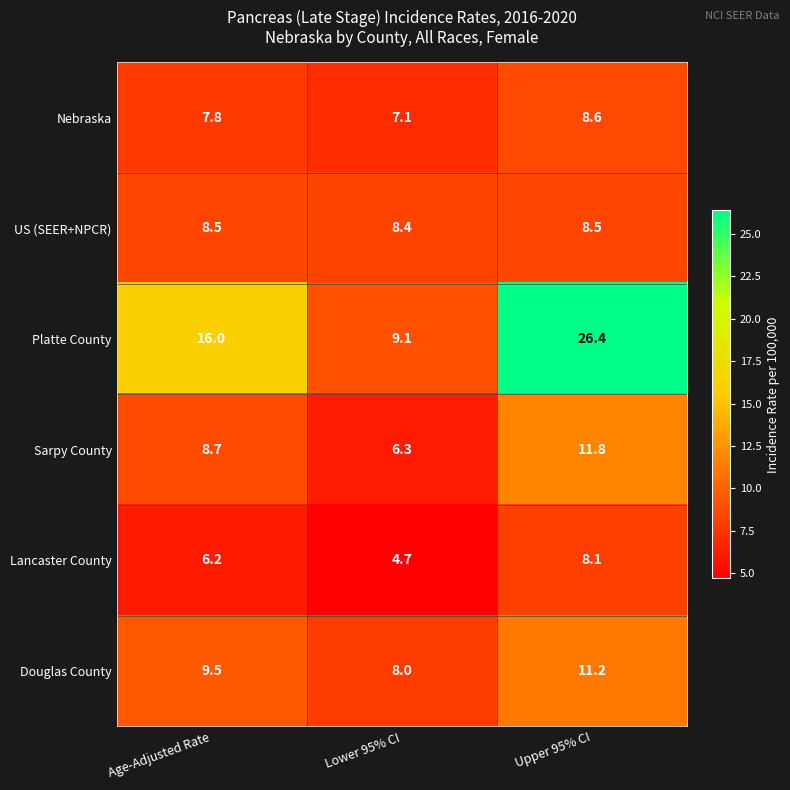

Between Age-Adjusted Rate and Upper 95% CI, which series saw the biggest shift?

Platte County